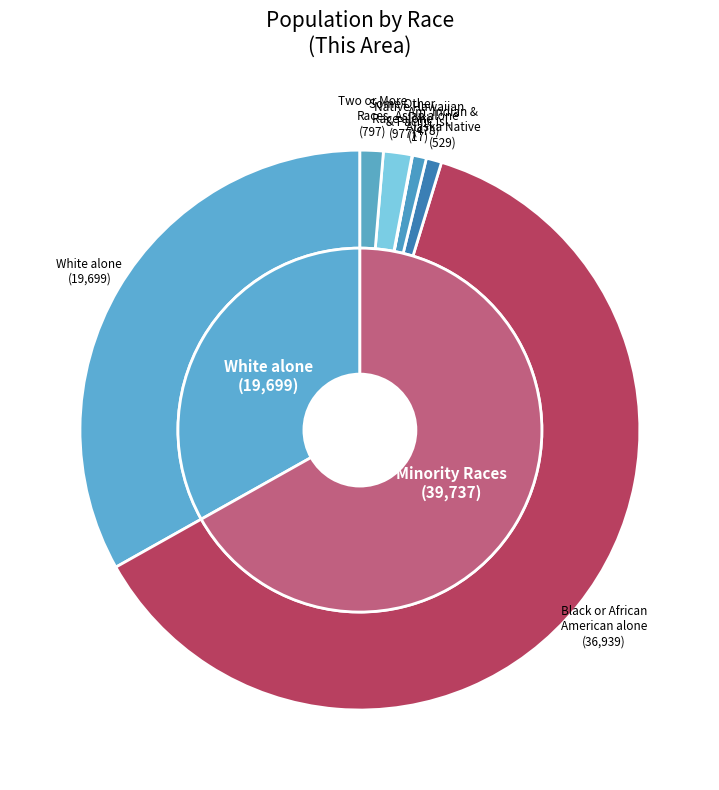

How many slices are in this pie chart?

7